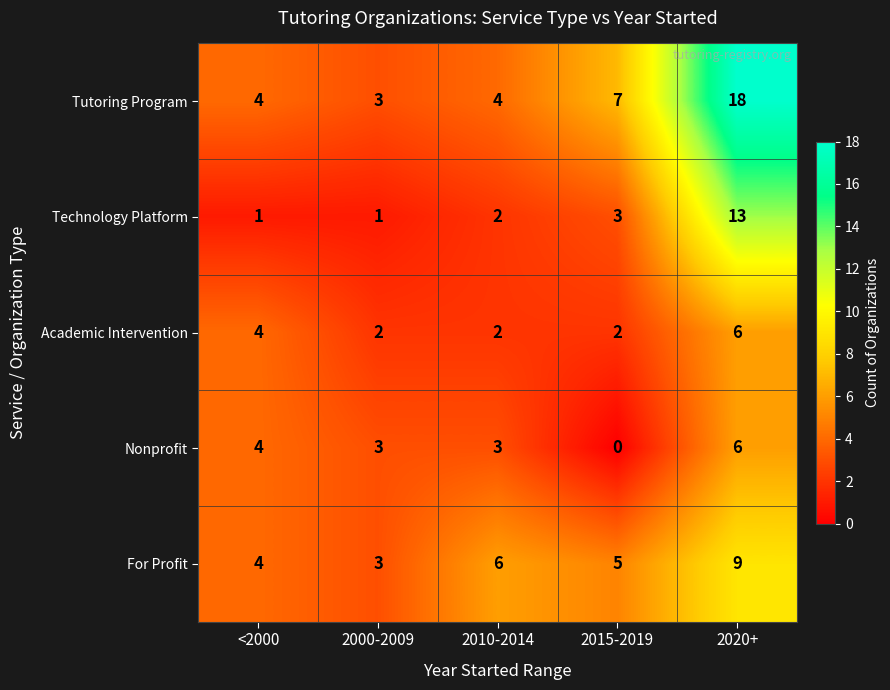

What is the greatest value displayed?

18